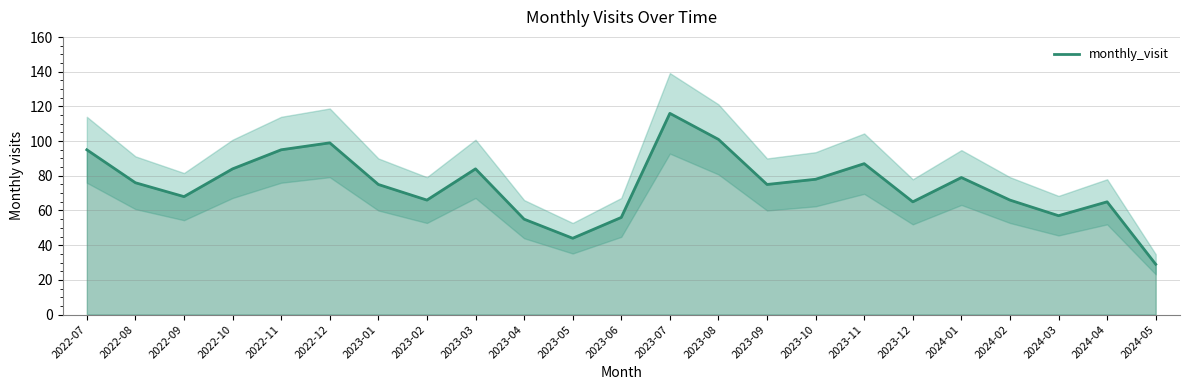

How many data points are above 75?

11